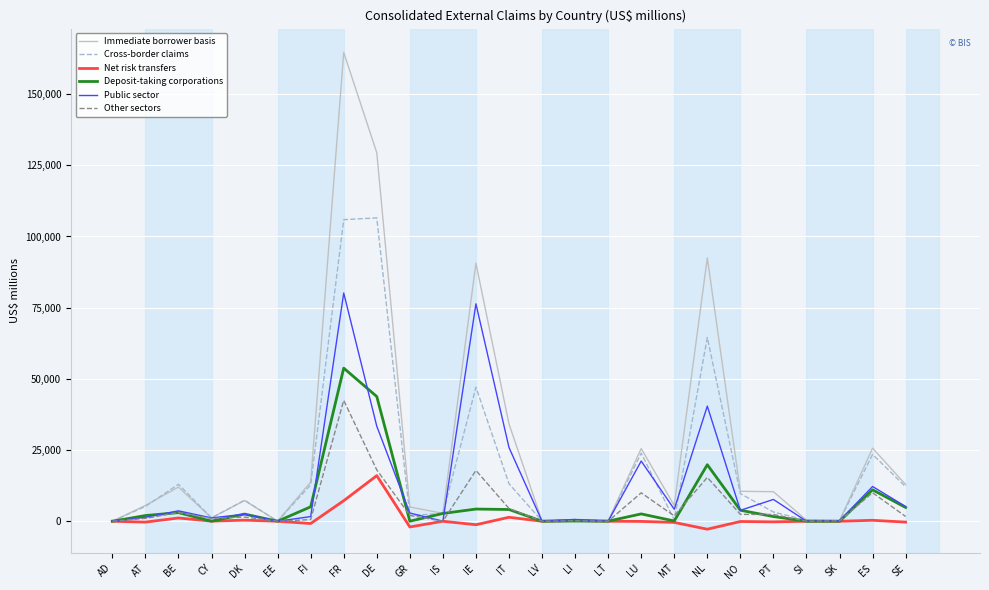

Is it true that Other sectors equals 4403 at ES?

False